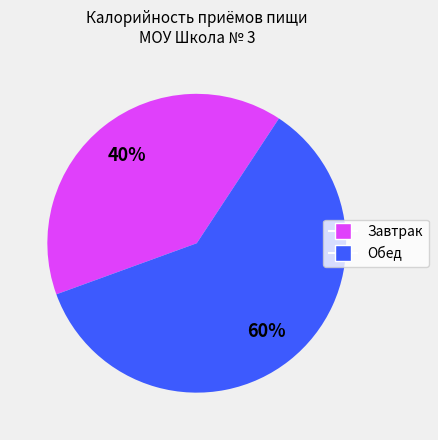

To the nearest percent, what is the average slice percentage?

50%